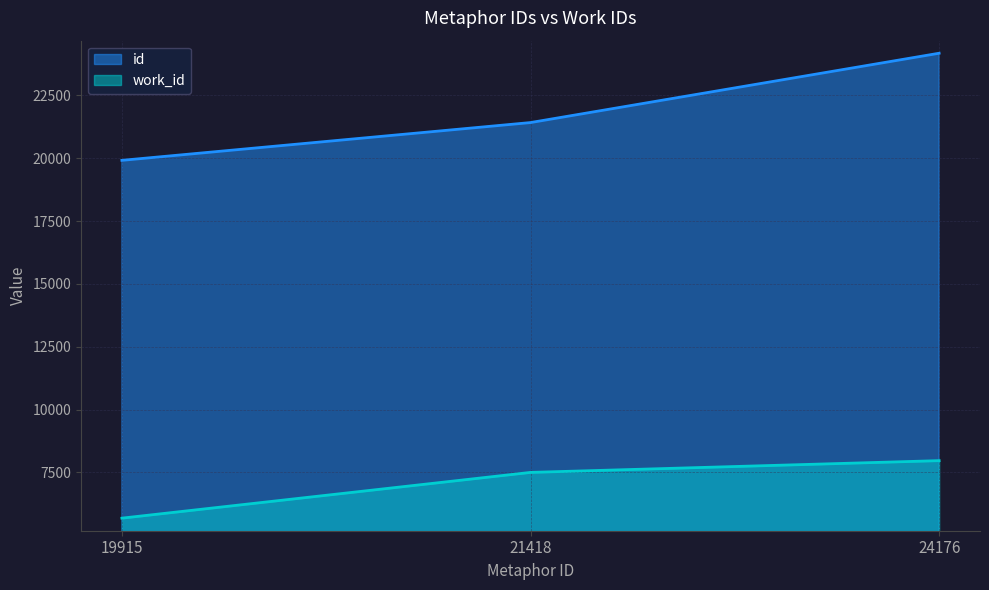

What are all the series names shown in the legend?

id, work_id